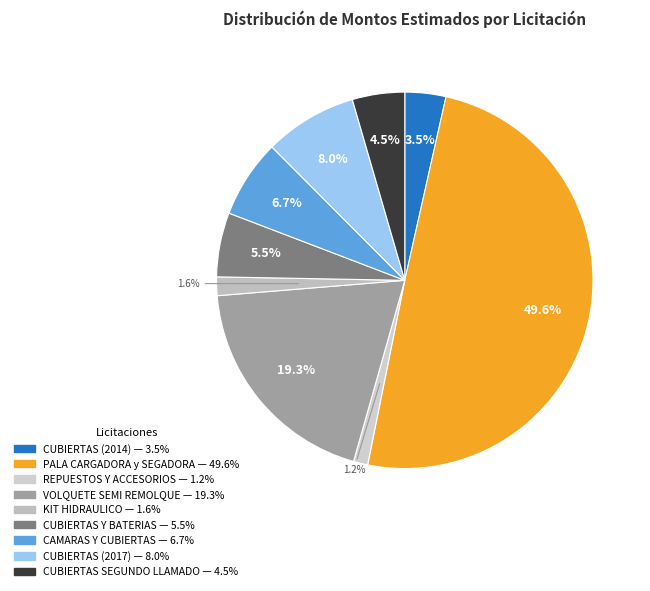

Rank the categories by value from highest to lowest.

ADQUISICION DE PALA CARGADORA y SEGADORA, AQUISICION DE VOLQUETE SEMI REMOLQUE, AQUISICION DE CUBIERTAS (2017), ADQUISICION DE CAMARAS Y CUBIERTAS, AQUISICION DE CUBIERTAS Y BATERIAS, ADQUISICION DE CUBIERTAS SEGUNDO LLAMADO, ADQUISICION DE CUBIERTAS, ADQUISICION DE KIT HIDRAULICO, AQUISICION DE REPUESTOS Y ACCESORIOS